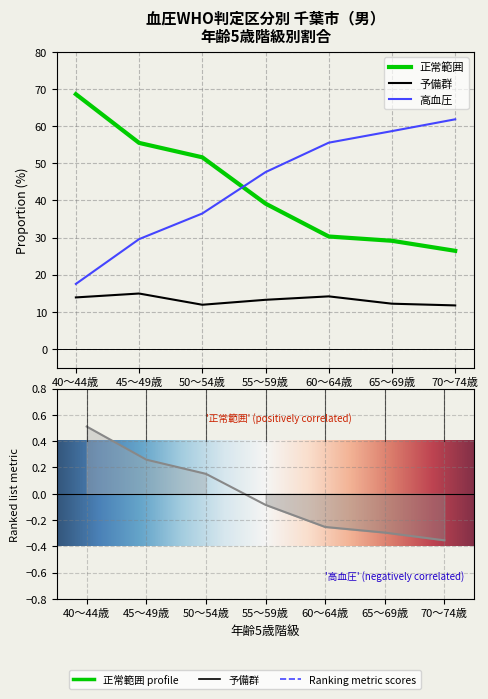

Reading left to right, list all the values displayed in this chart.

正常範囲: 68.6	55.5	51.6	39.1	30.3	29.1	26.4
予備群: 13.9	14.9	11.9	13.2	14.2	12.2	11.7
高血圧: 17.5	29.6	36.5	47.6	55.6	58.7	61.9